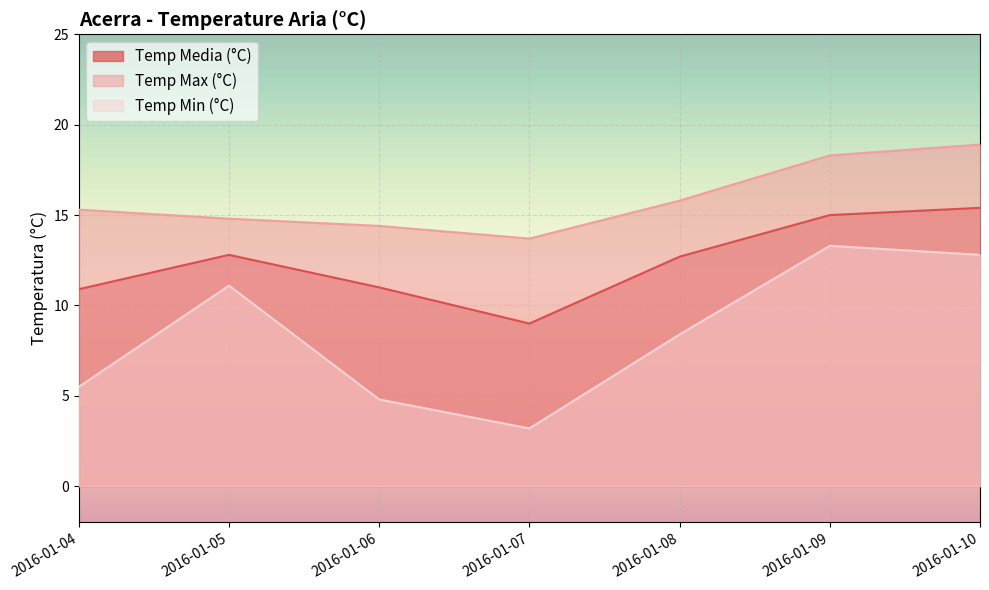

What is the minimum value for Temp Max (°C)?

13.7